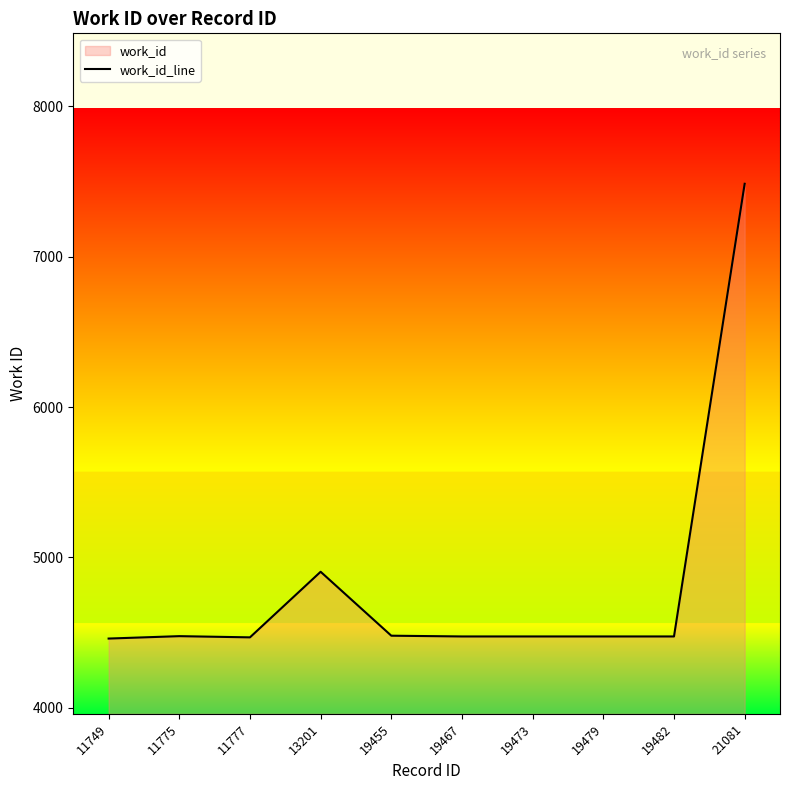

Reading right to left, transcribe all the data shown in this chart.

21081=7484	19482=4475	19479=4475	19473=4475	19467=4475	19455=4480	13201=4905	11777=4469	11775=4477	11749=4461